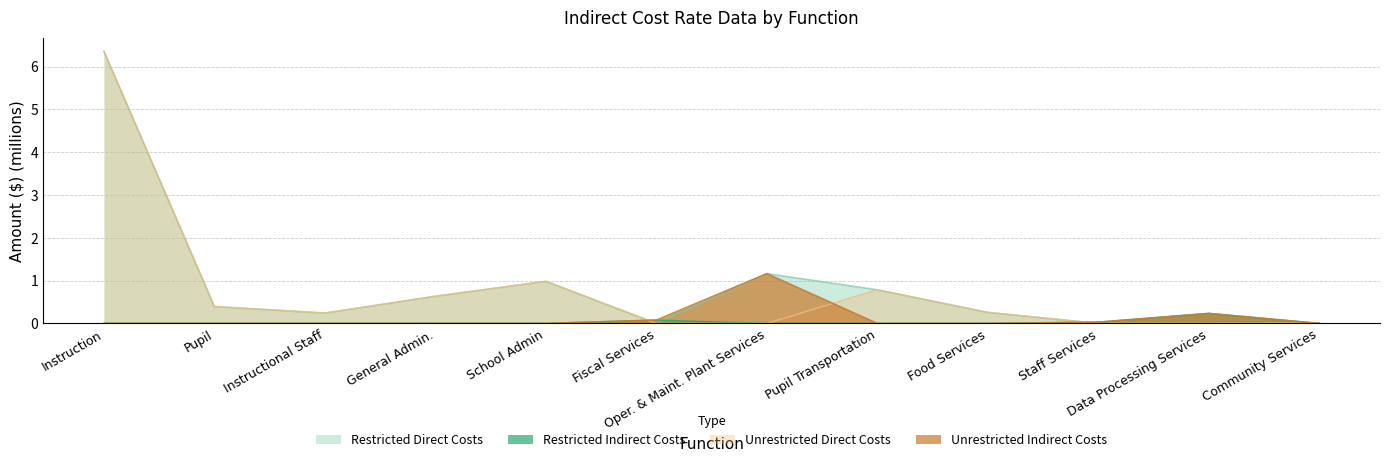

After their last crossing, which series has the higher values: Unrestricted Indirect Costs or Restricted Direct Costs?

Restricted Direct Costs